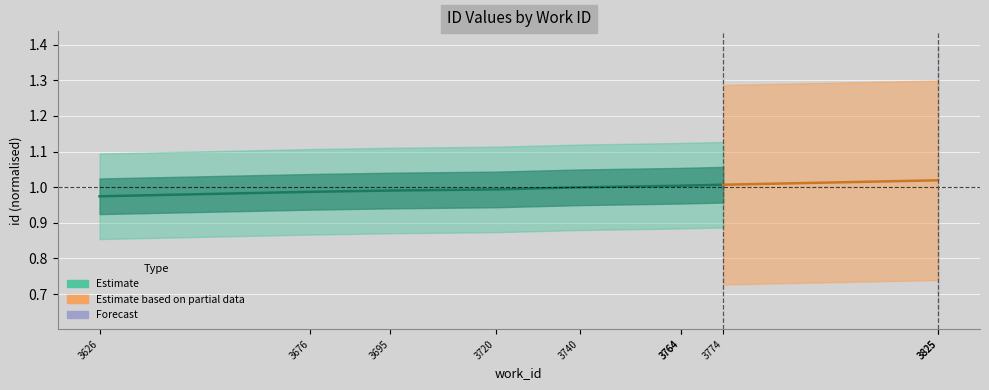

The chart shows a value of 1.0 at 3764. True or false?

True